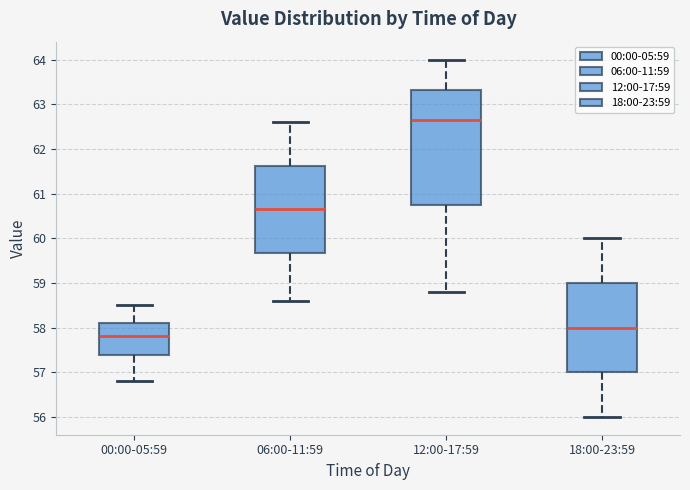

Reading left to right, transcribe this box plot: for each box, give where its median line is, the range the box spans, and where its two whiskers end, as read against the y-axis. The values are not printed on the chart, so give them approximately, as read against the axis.

00:00-05:59: median 57.8, box 57.4 to 58.1, whiskers 56.8 to 58.5
06:00-11:59: median 60.7, box 59.7 to 61.6, whiskers 58.6 to 62.6
12:00-17:59: median 62.7, box 60.8 to 63.3, whiskers 58.8 to 64.0
18:00-23:59: median 58.0, box 57.0 to 59.0, whiskers 56.0 to 60.0